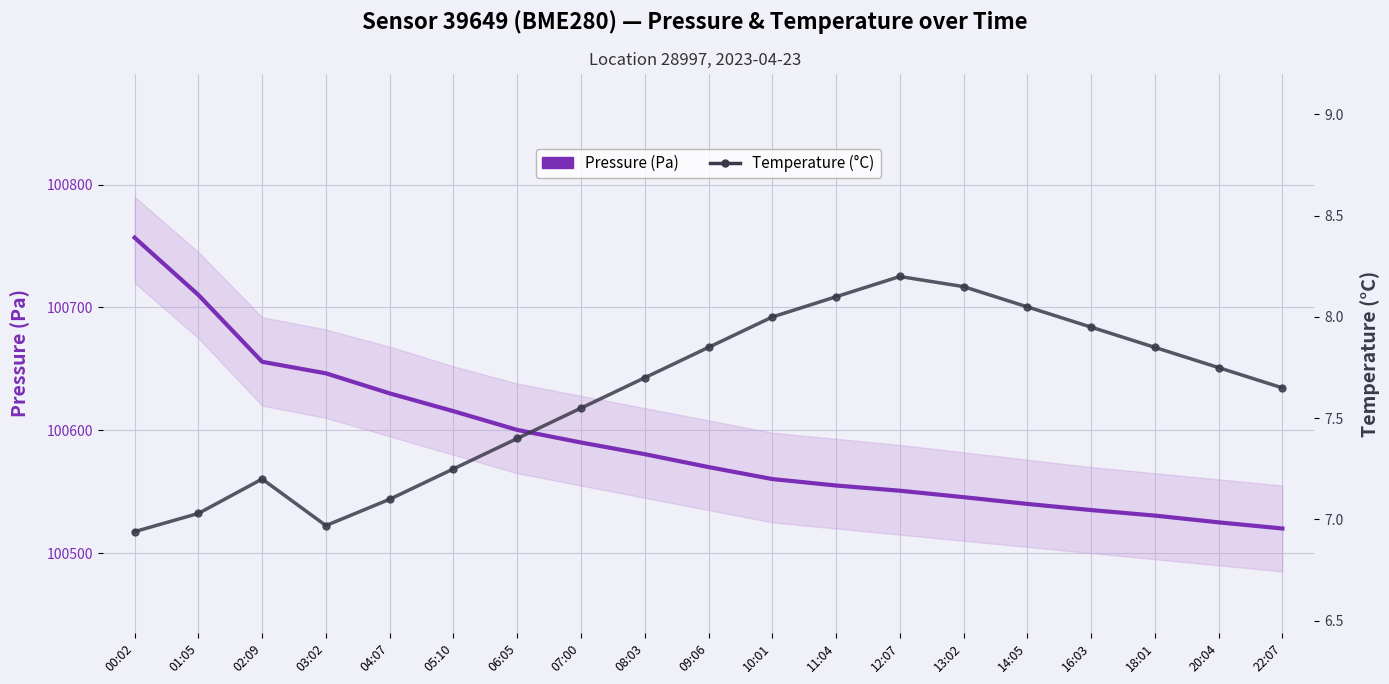

Is it true that Pressure (Pa) equals 155464.8 at 07:00?

False